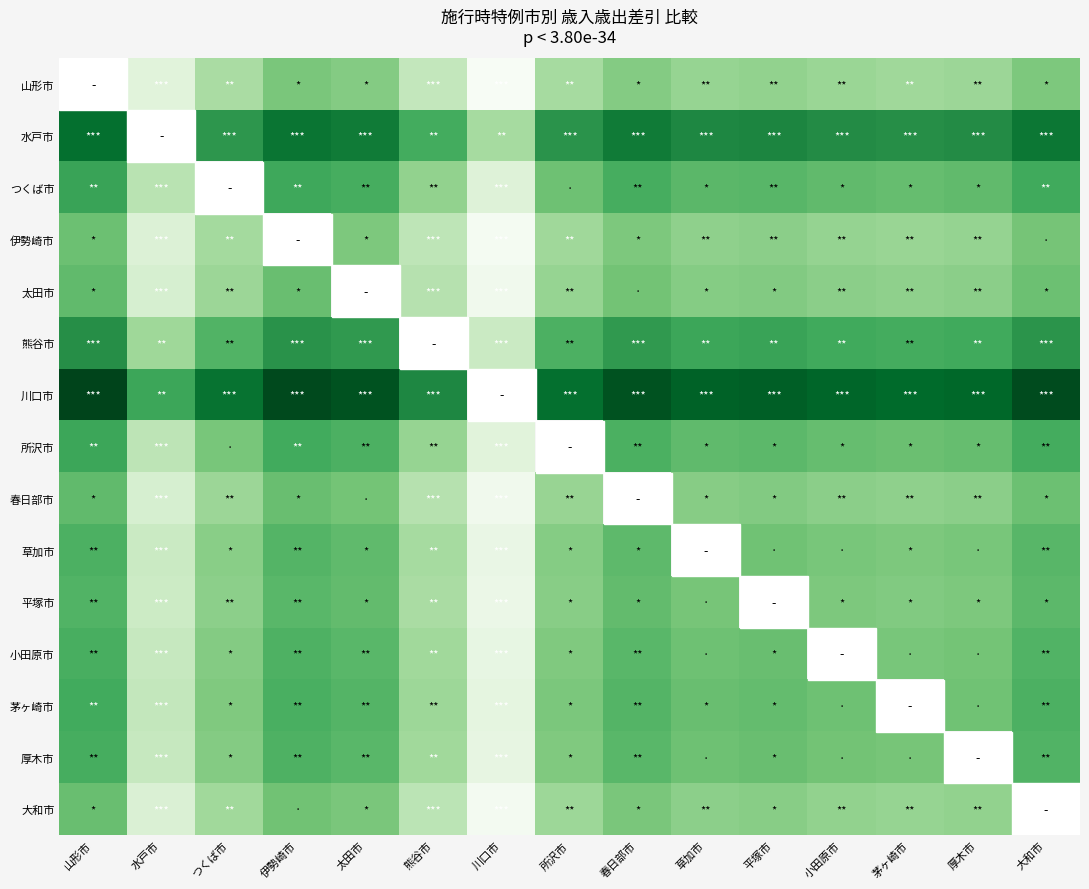

What is the spread (max minus min) of values at 大和市?

8400802.0